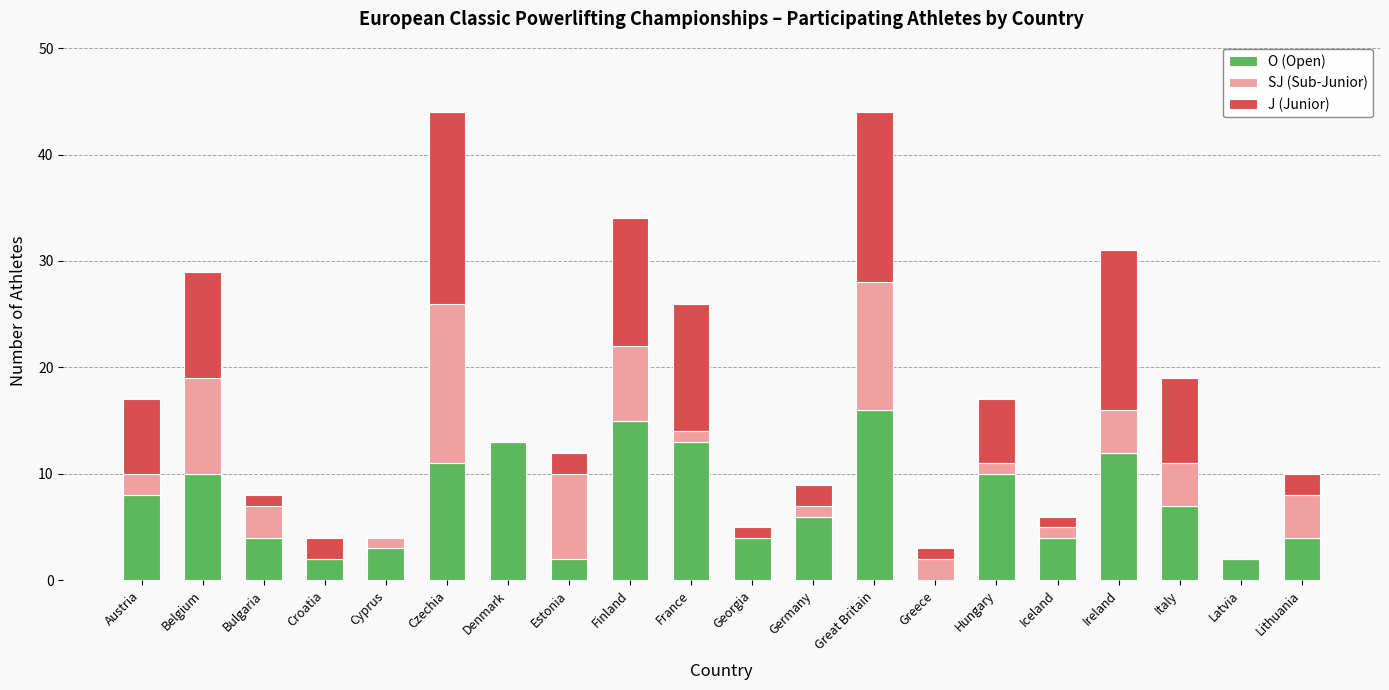

The value of O (Open) at Germany is 6. True or false?

True